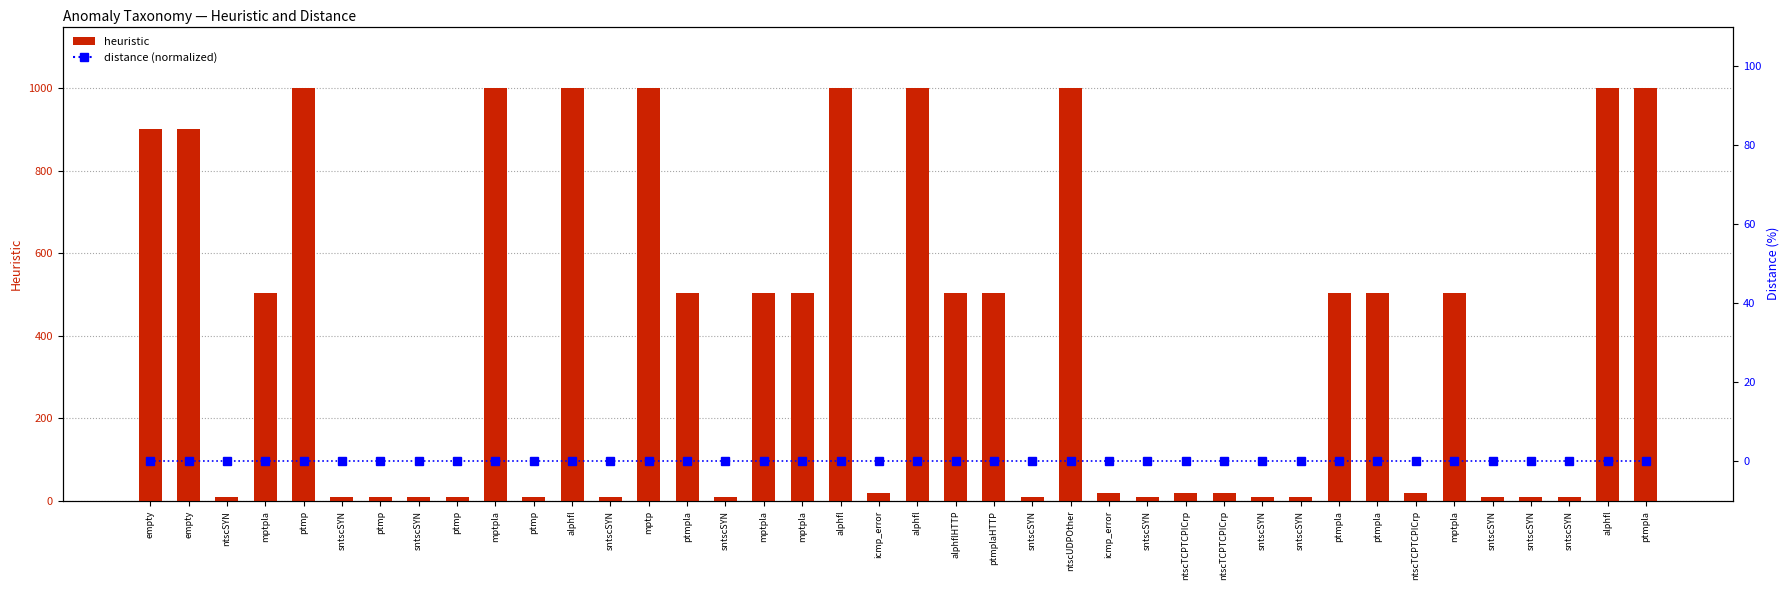

What is the total value across all series at sntscSYN?

10